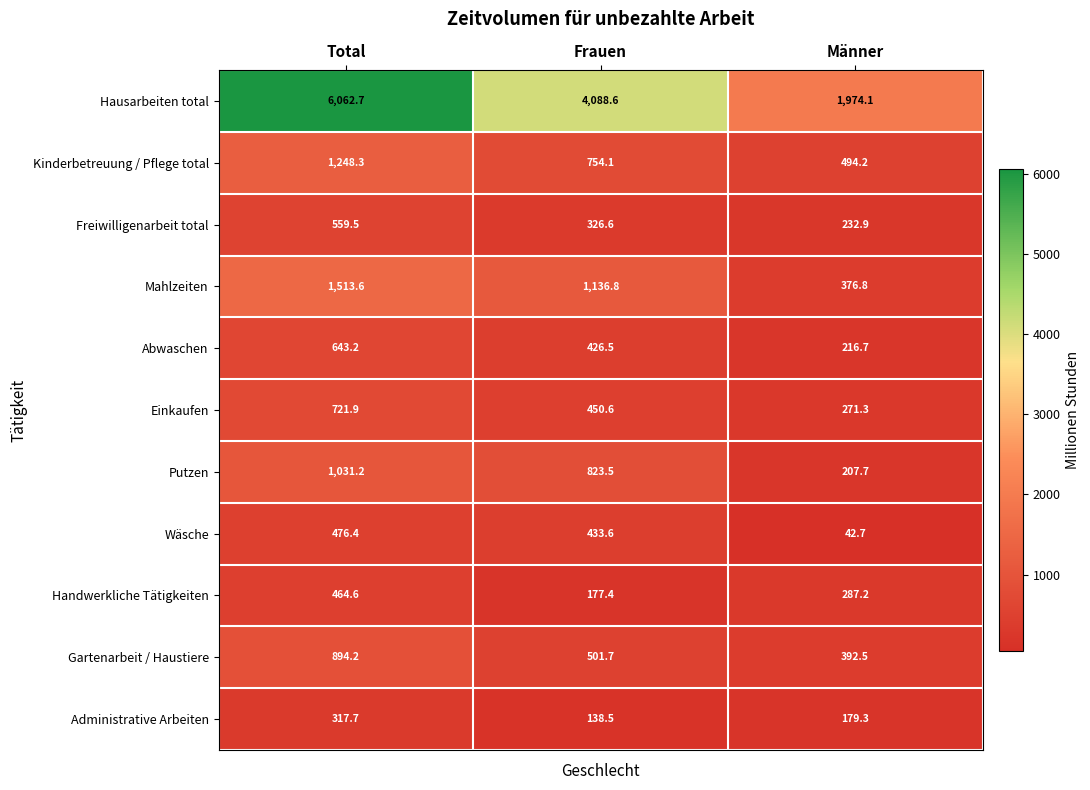

Between Total and Frauen, which series saw the biggest shift?

Hausarbeiten total